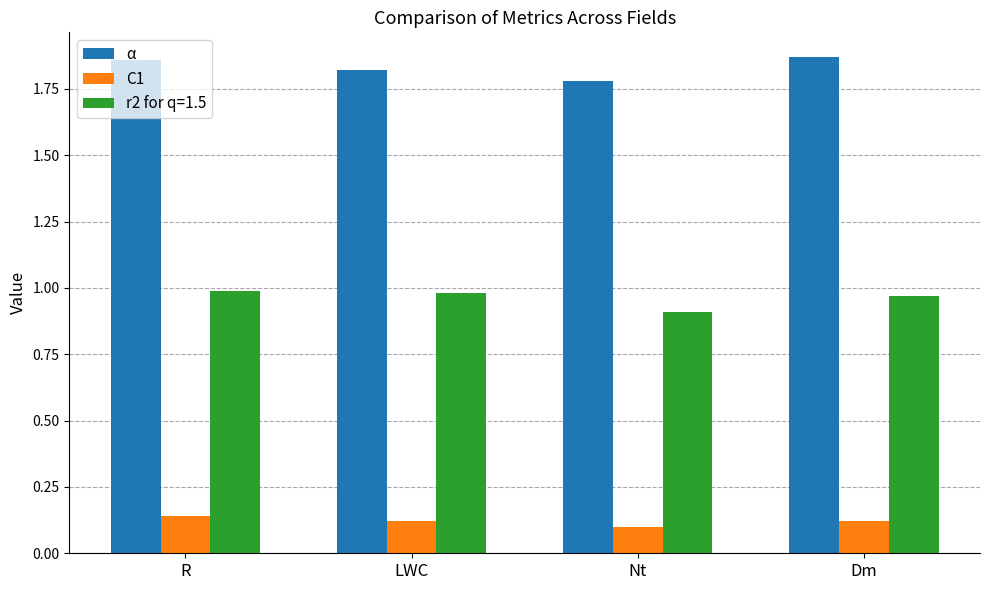

The value of C1 at Dm is 0.1. True or false?

True